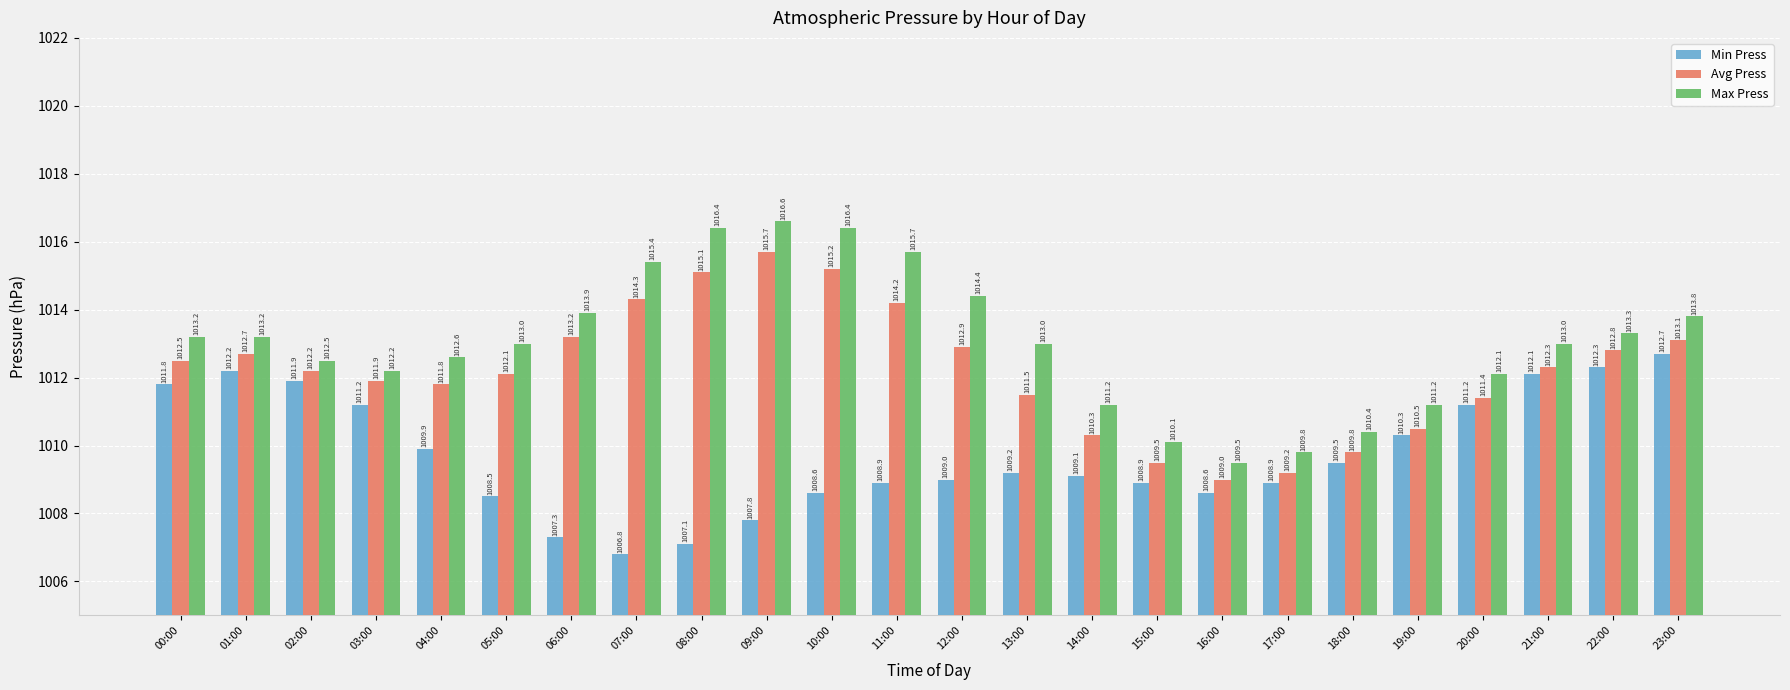

The Max Press series shows 18.6 at 10:00. True or false?

False